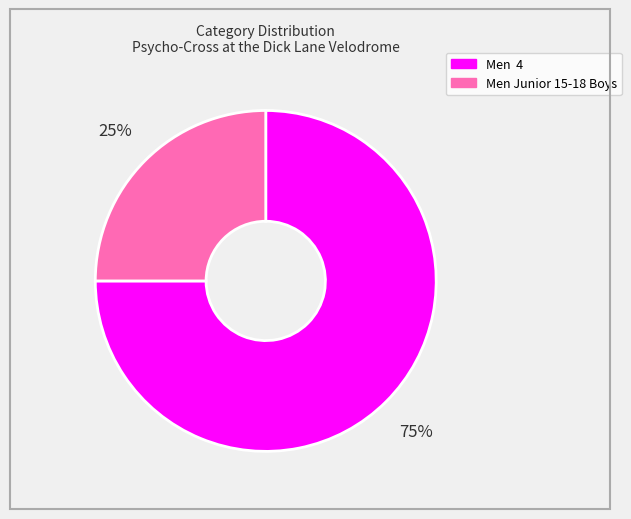

Which slice is the smallest?

Men Junior 15-18 Boys